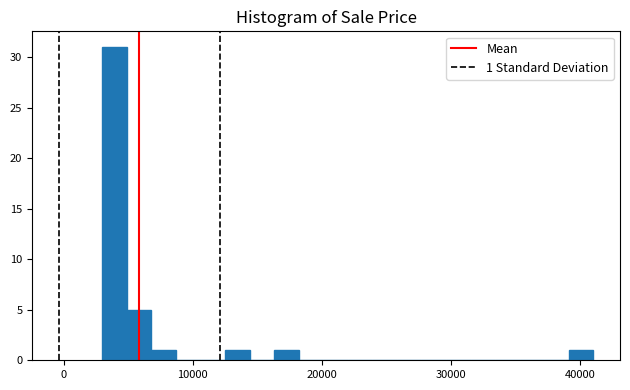

Around what value on the x-axis is the tallest bar? Give the approximate position of its centre, as read against the axis.

4000